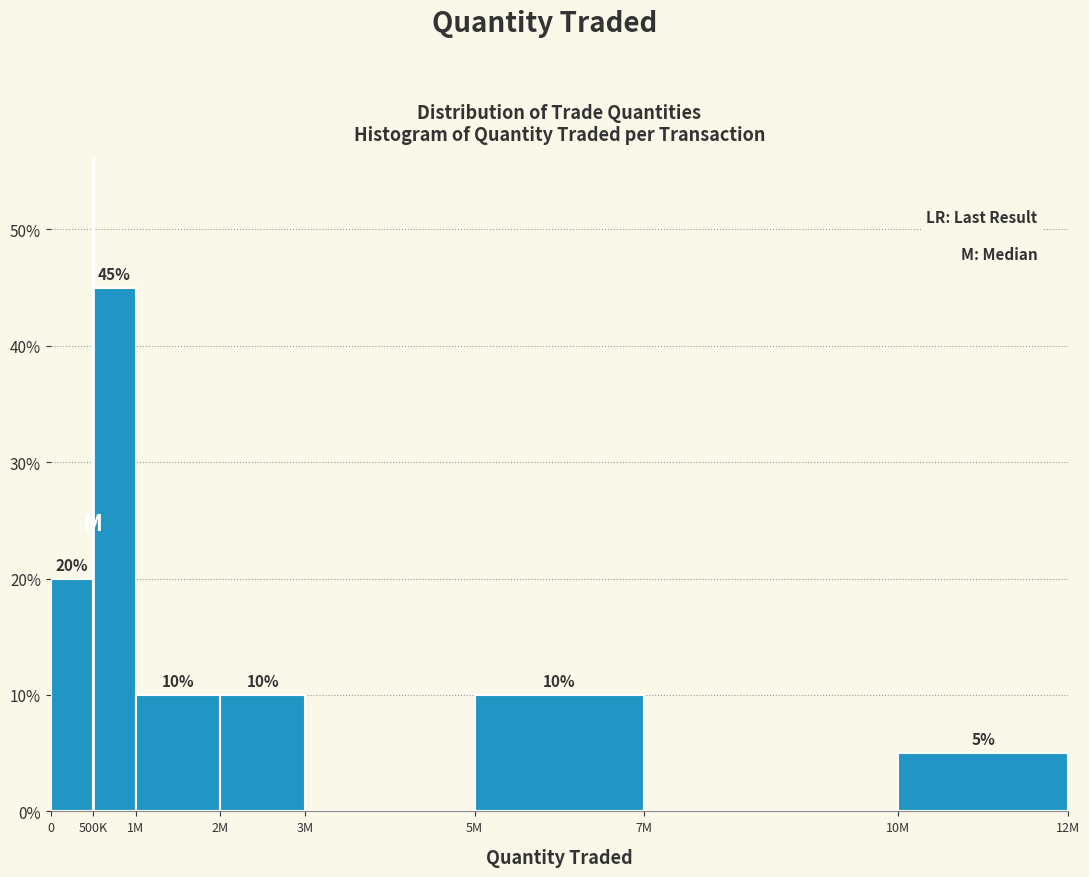

Reading right to left, transcribe all the data shown in this chart.

10M=5	7M=0	5M=10	3M=0	2M=10	1M=10	500K=45	0=20